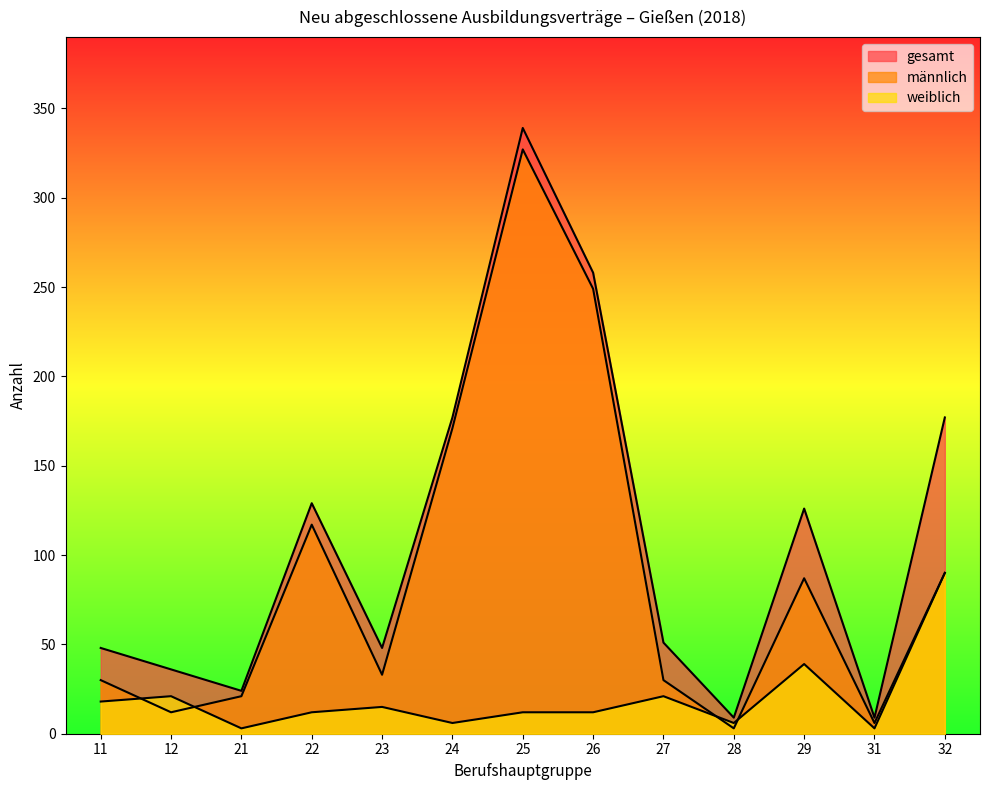

True or false: gesamt has a value of 48 at 11.

True